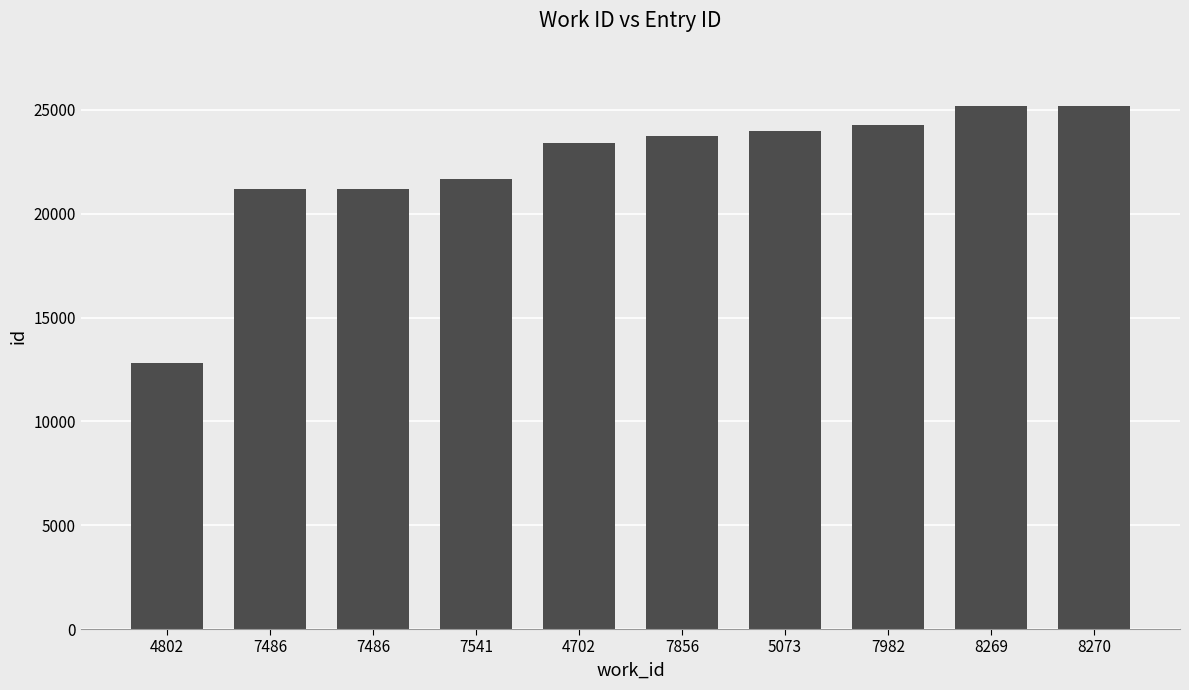

Reading left to right, transcribe all the data shown in this chart.

4802=12807	7486=21172	7486=21189	7541=21670	4702=23389	7856=23725	5073=23983	7982=24292	8269=25164	8270=25167